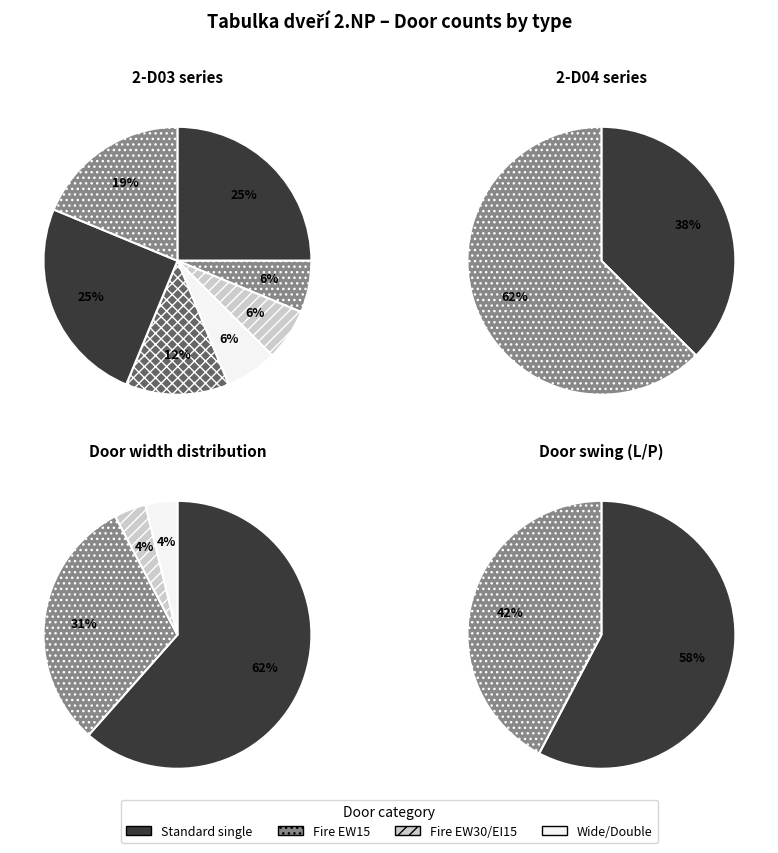

To the nearest percent, what is the difference between the largest and smallest slice percentages?

16%